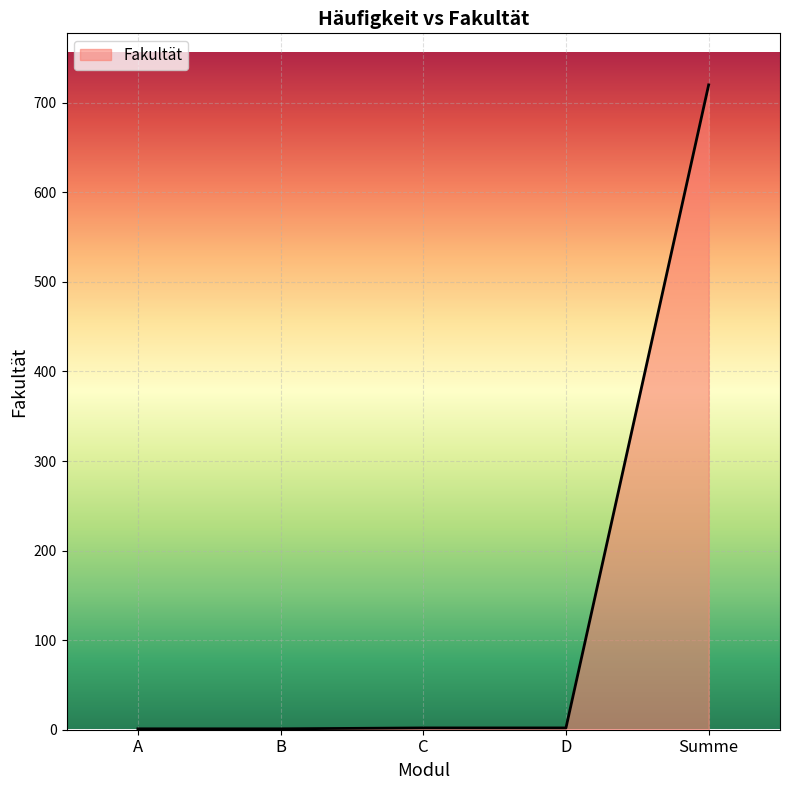

Which has a higher value, Summe or C?

Summe